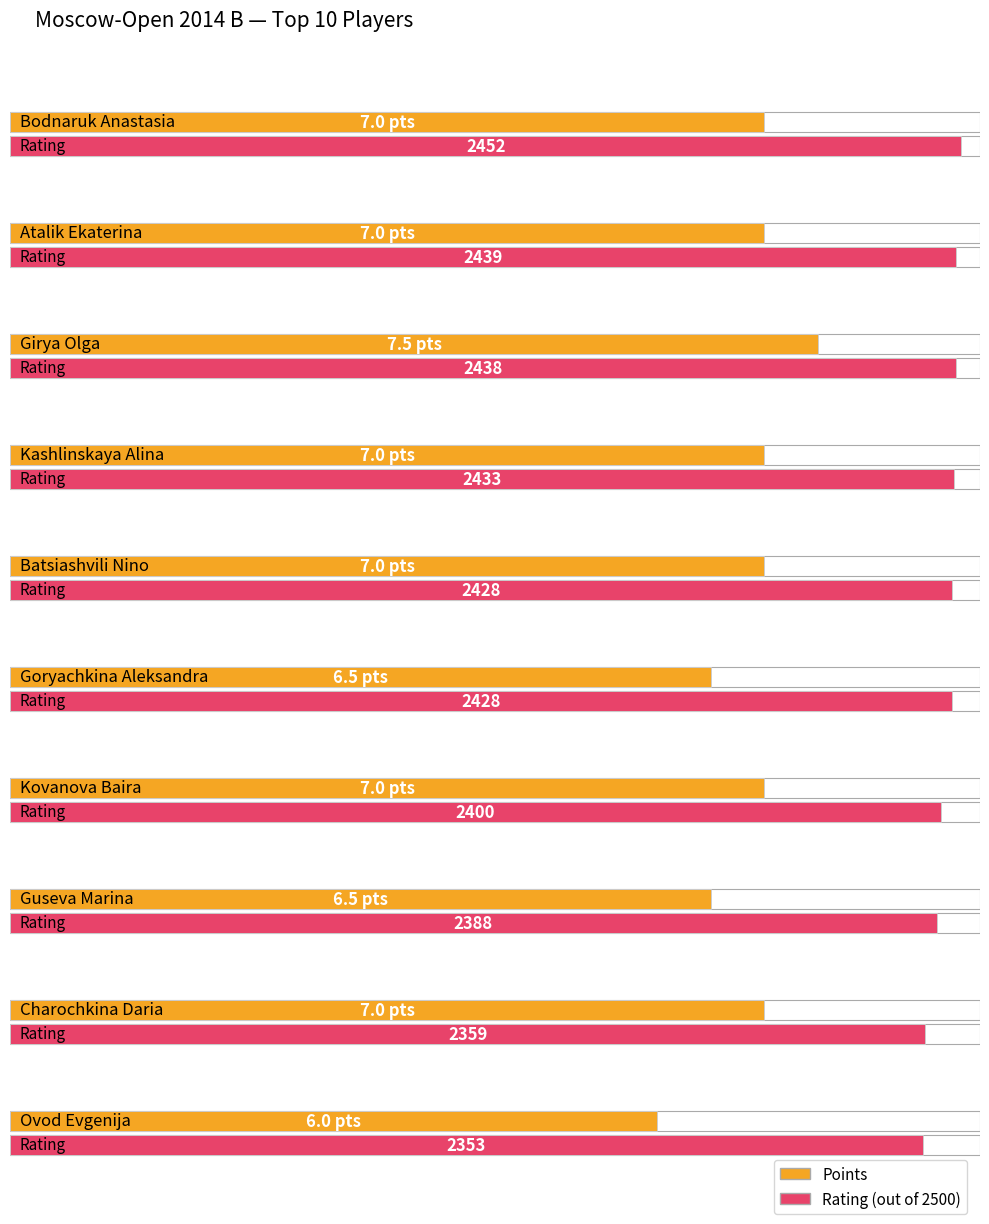

At which label does Rating first exceed 2428?

Bodnaruk Anastasia